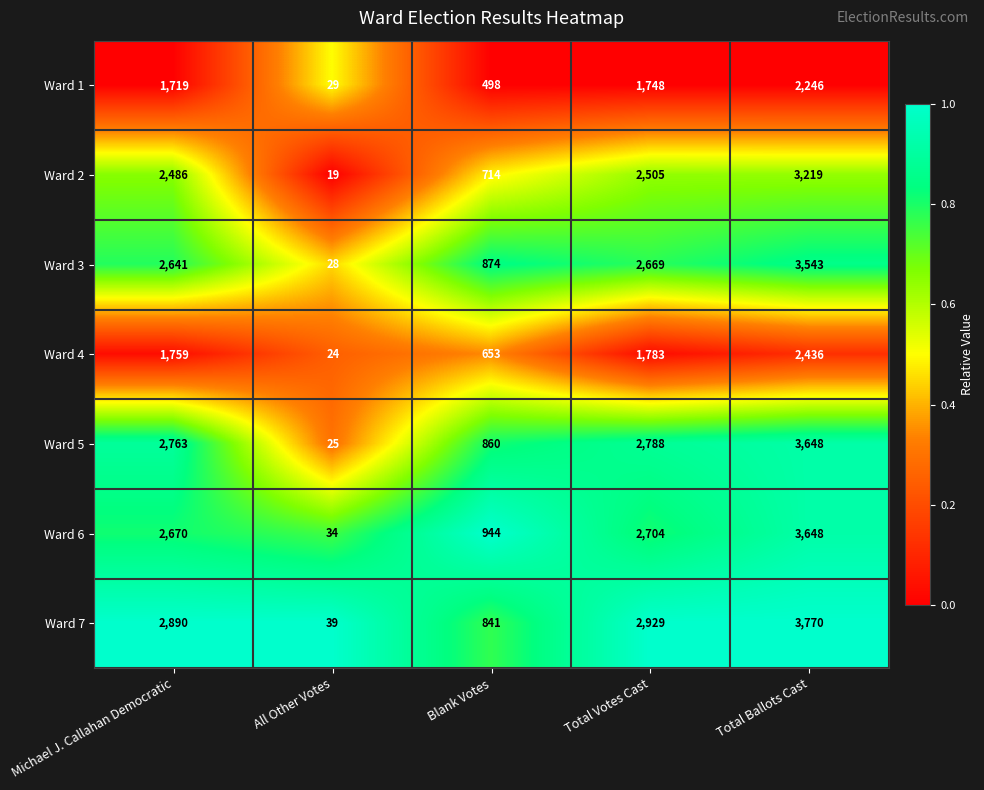

At All Other Votes, list the series in order from smallest to largest.

Ward 2, Ward 4, Ward 5, Ward 3, Ward 1, Ward 6, Ward 7